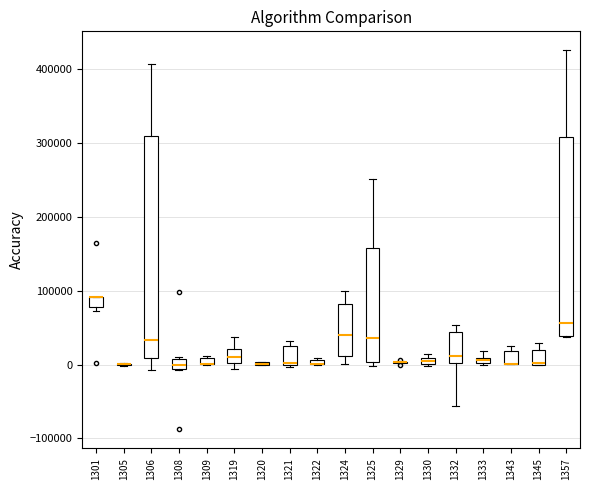

Where is the lower edge of the box at x = 1322 on the y-axis? The values are not printed on the chart, so give them approximately, as read against the axis.

0